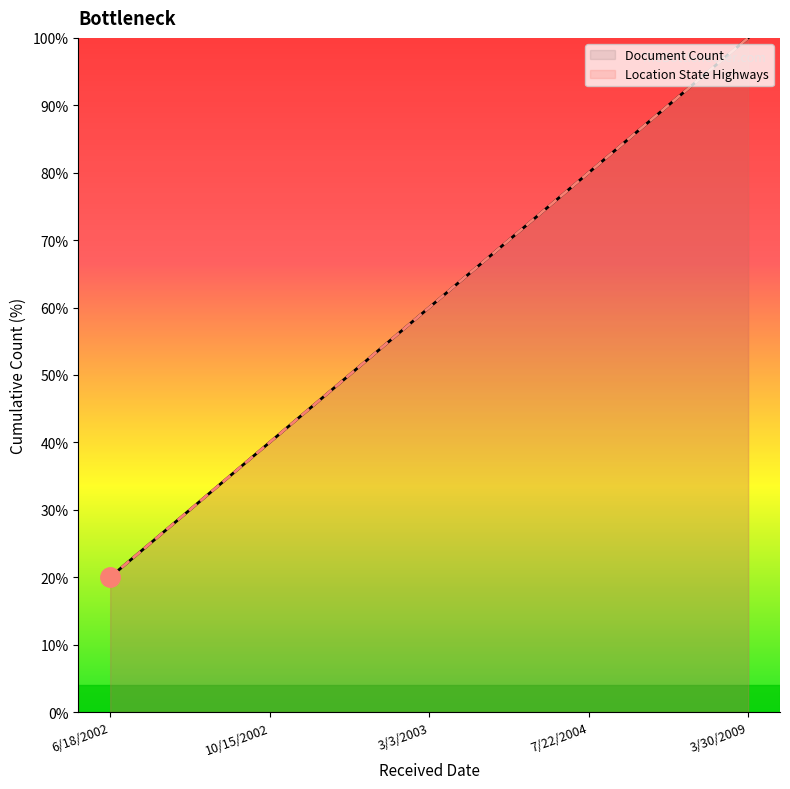

How many values in the Document Count series are below 60?

2